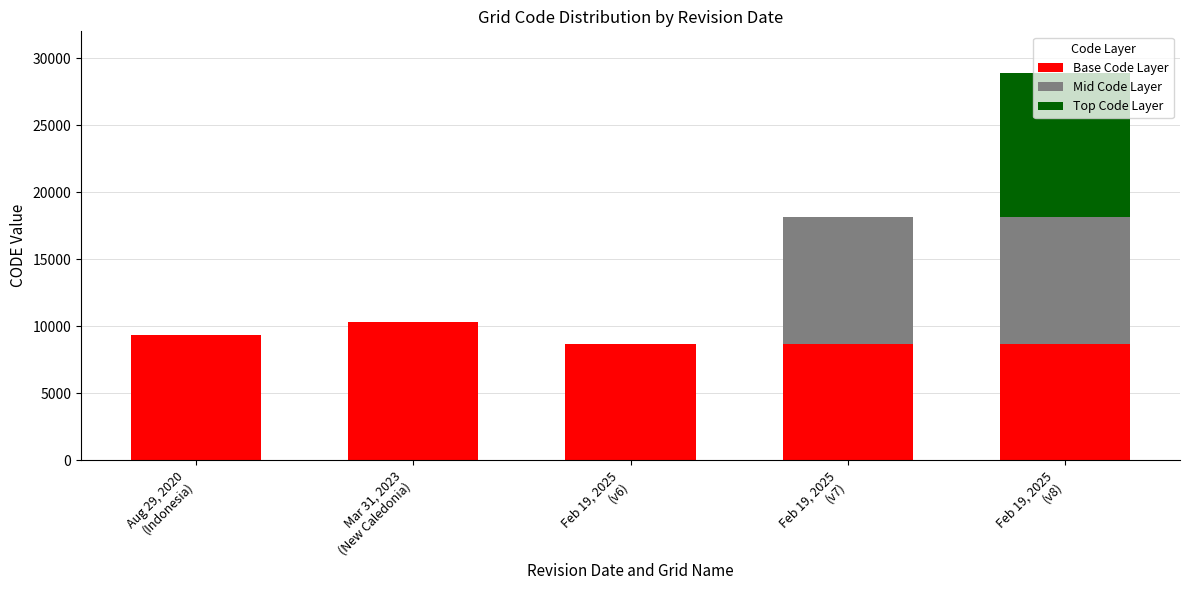

What is the maximum value for Base Code Layer?

10323